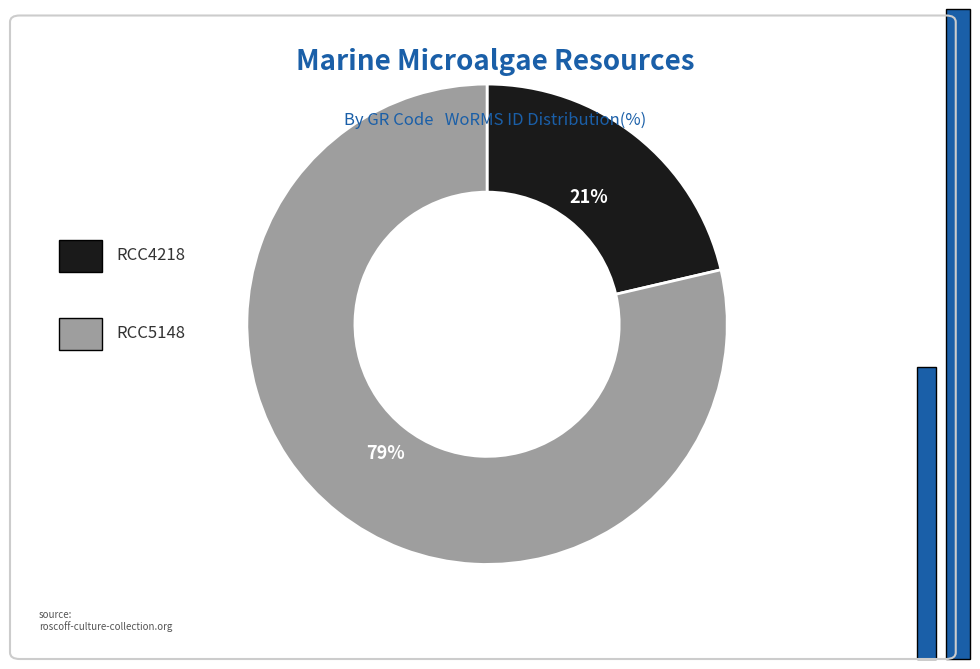

To the nearest percent, what is the average slice percentage?

50%